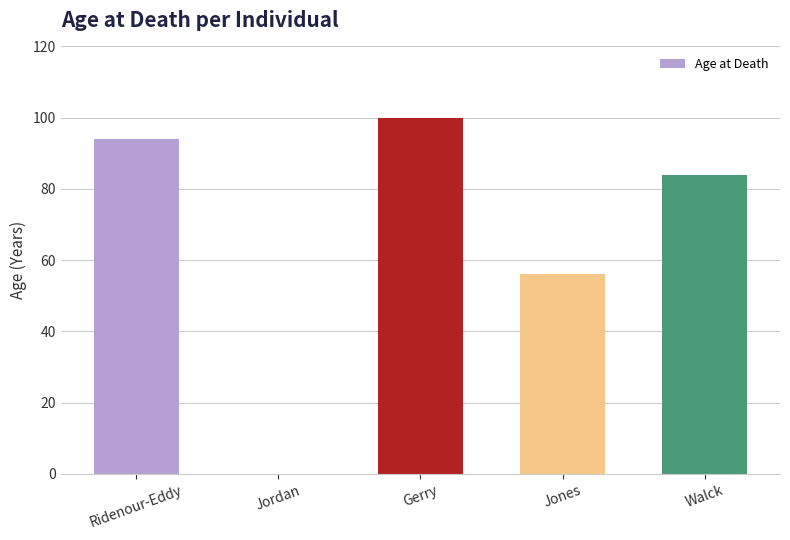

What is the change in value from Ridenour-Eddy to Gerry?

+6